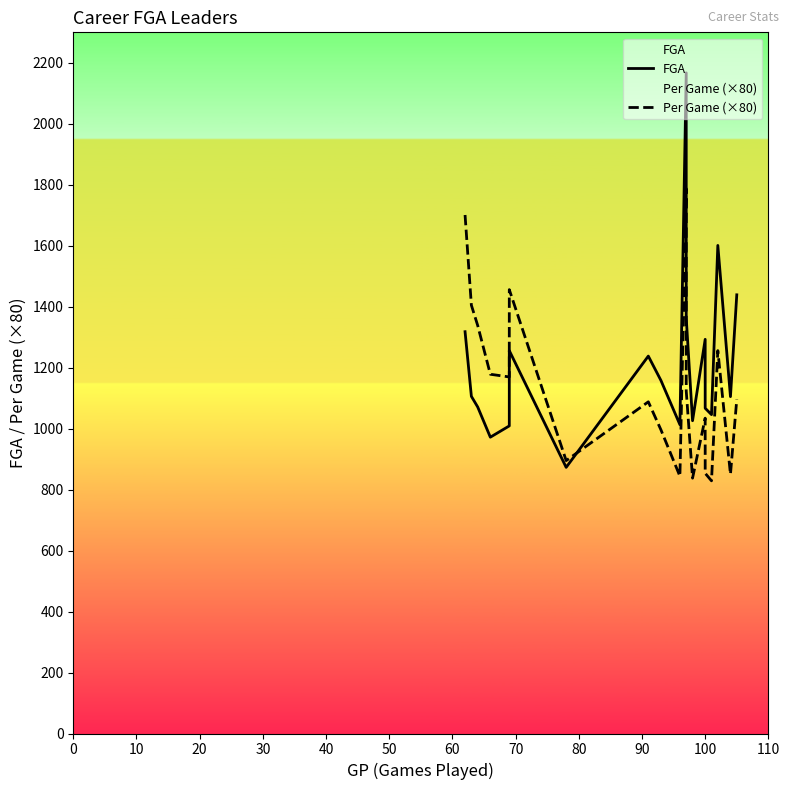

Which series has the largest total across all categories?

FGA